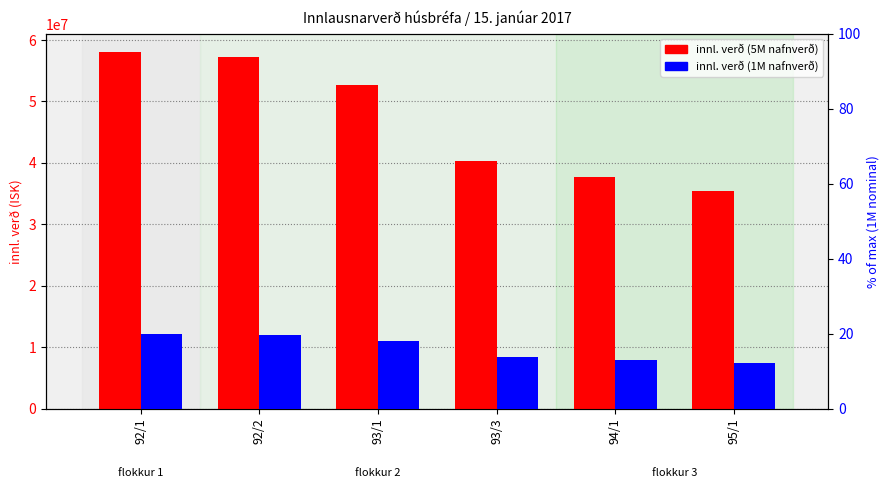

Which series has the largest range (max minus min)?

innl. verð (5000000 nafnverð)